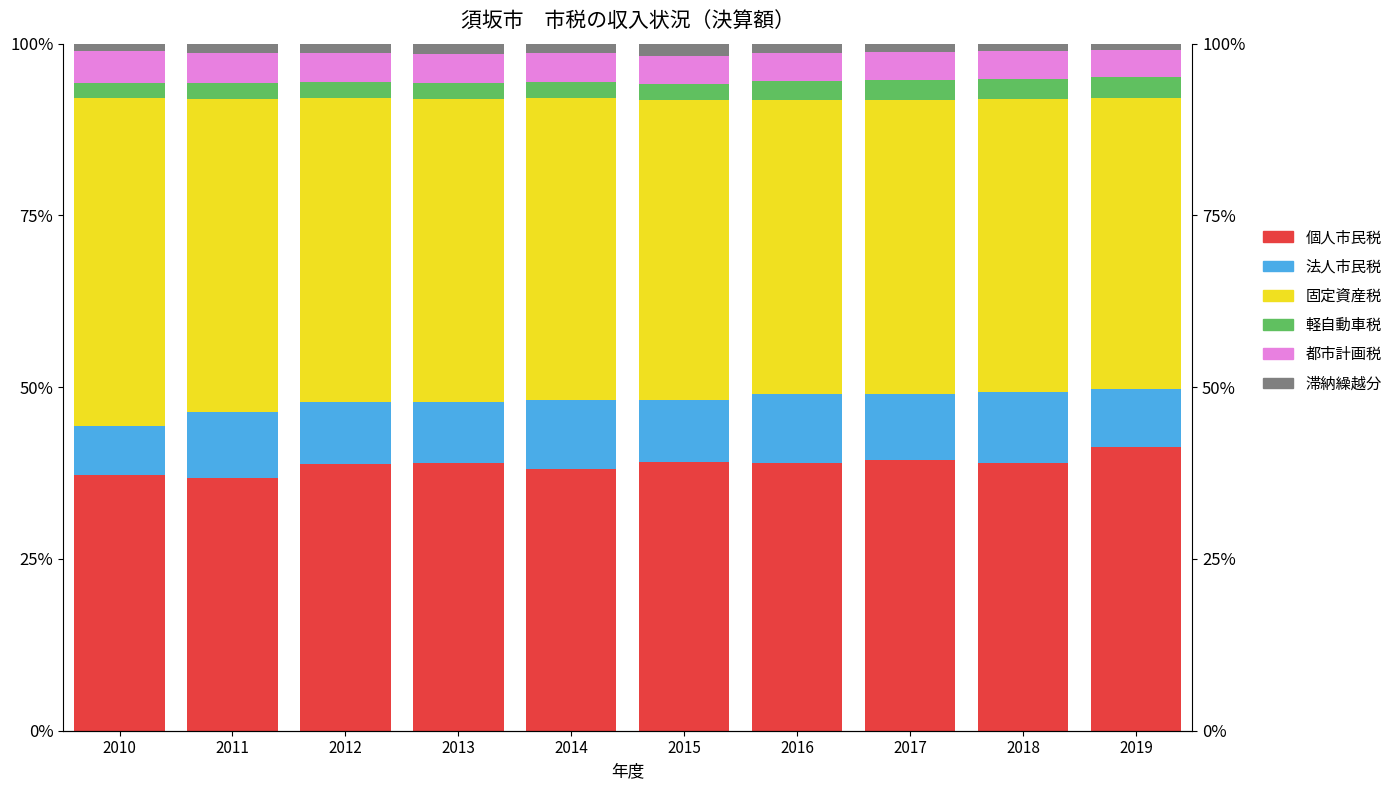

What are all the series names shown in the legend?

個人市民税, 法人市民税, 固定資産税, 軽自動車税, 都市計画税, 滞納繰越分